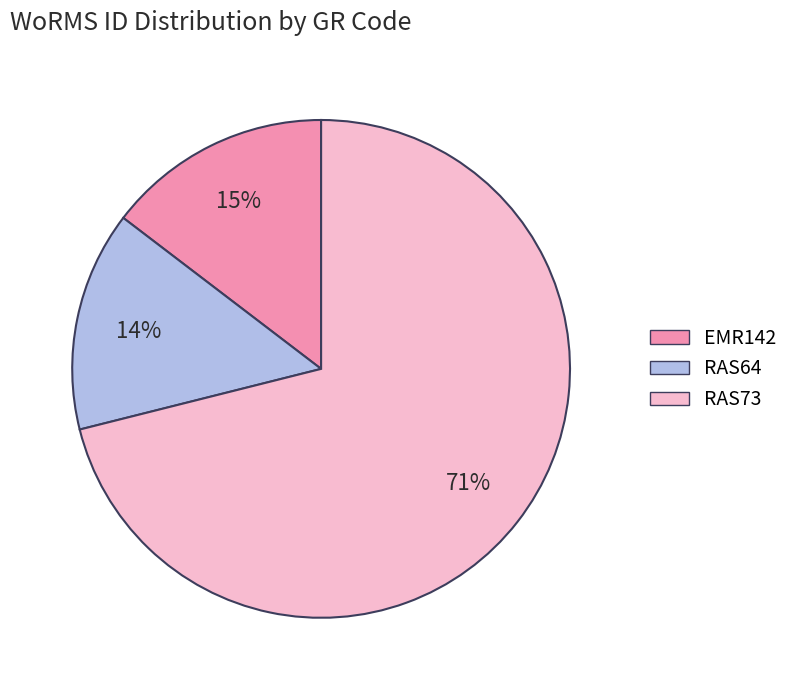

What is the largest slice in the pie chart?

RAS73